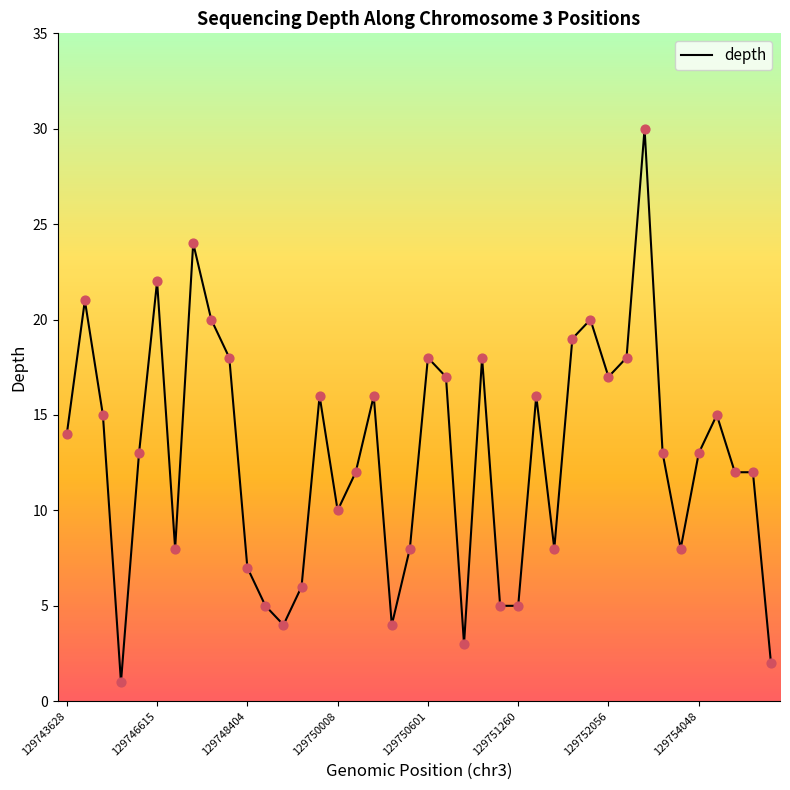

What is the difference between the maximum and minimum values?

29